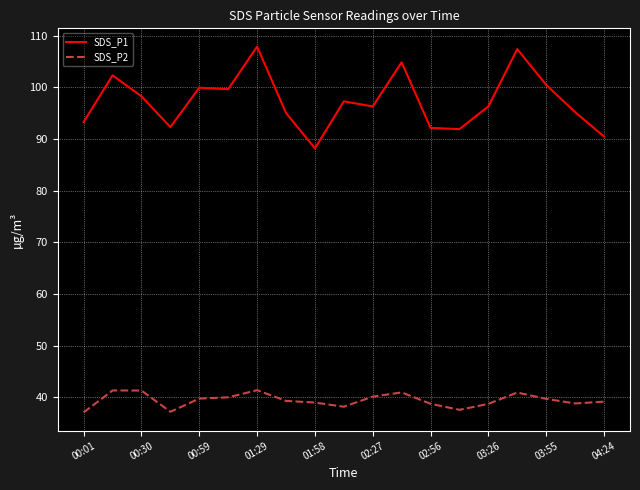

Which series has the largest range (max minus min)?

SDS_P1